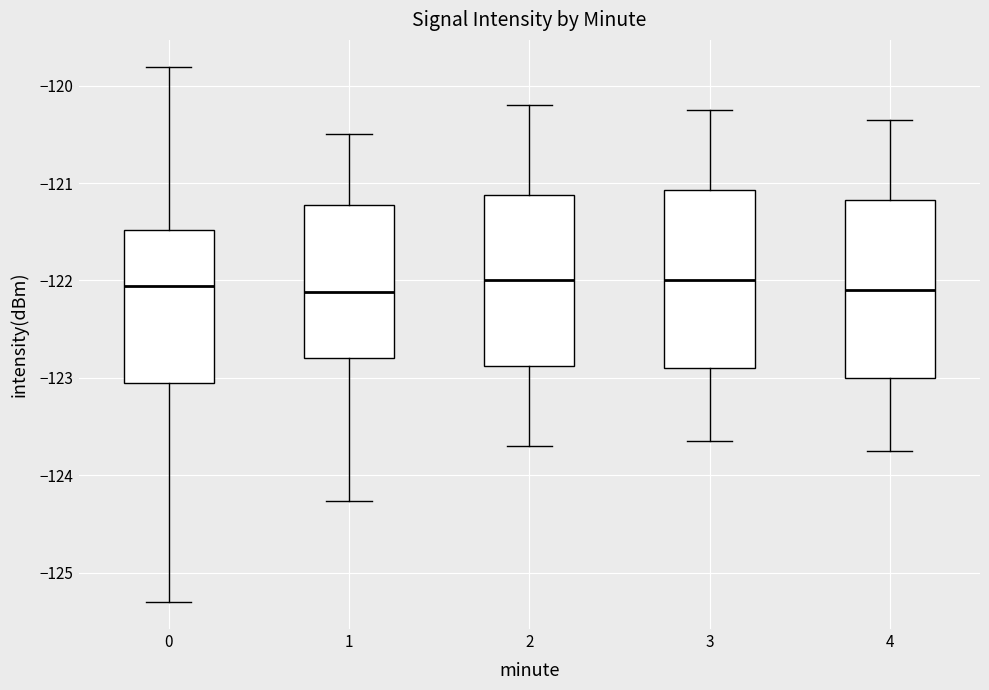

Reading left to right, read every box against the y-axis: the position of its median line, the range the box covers, and the ends of its whiskers. The values are not printed on the chart, so give them approximately, as read against the axis.

0: median -122.1, box -123.1 to -121.5, whiskers -125.3 to -119.8
1: median -122.1, box -122.8 to -121.2, whiskers -124.3 to -120.5
2: median -122.0, box -122.9 to -121.1, whiskers -123.7 to -120.2
3: median -122.0, box -122.9 to -121.1, whiskers -123.6 to -120.2
4: median -122.1, box -123.0 to -121.2, whiskers -123.7 to -120.3